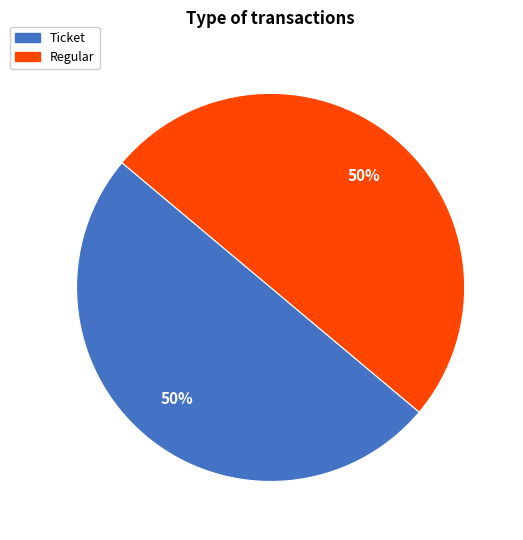

Is it true that Regular is 63% of the pie?

False